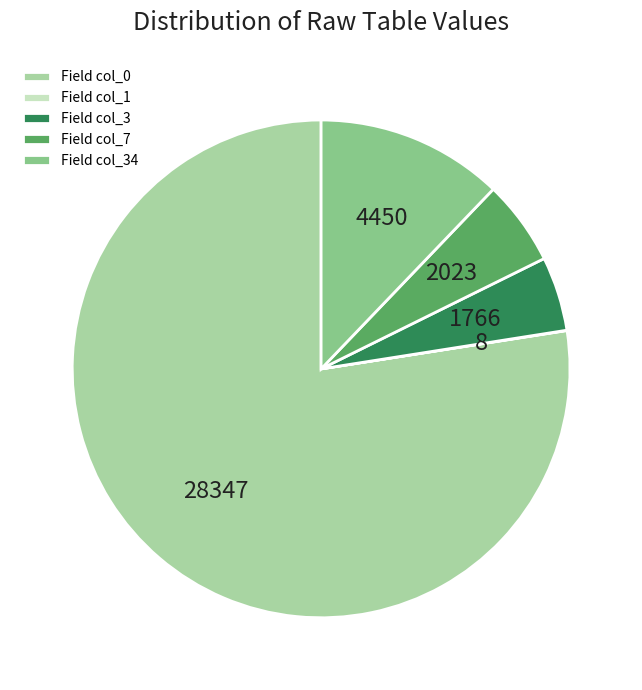

Does any single category account for the majority?

Yes